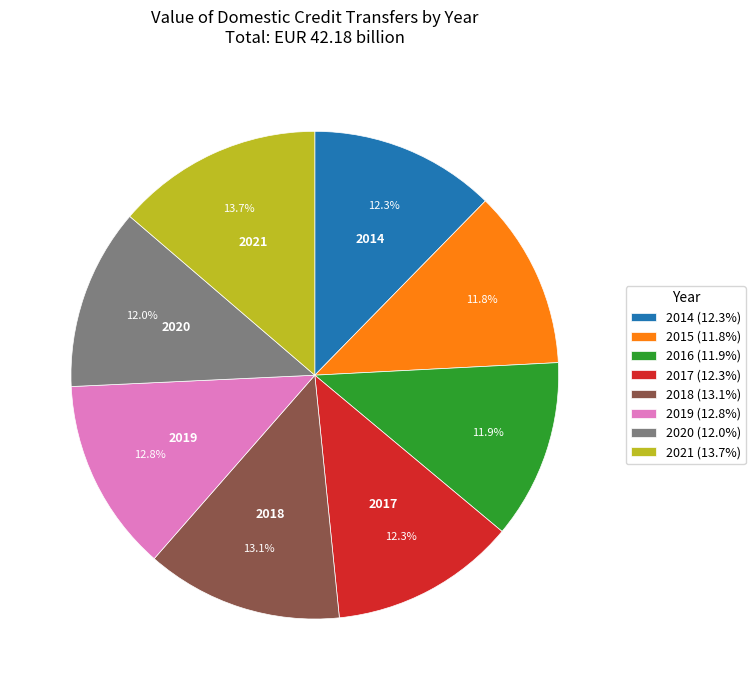

How many slices are in this pie chart?

8